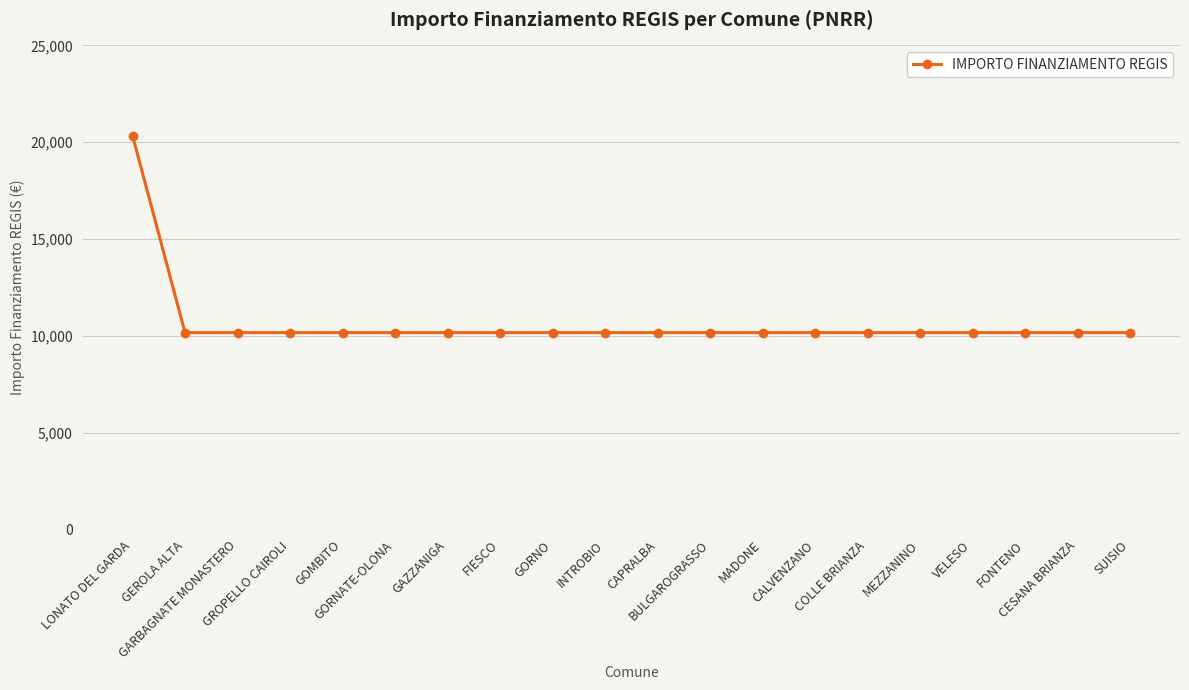

What is the smallest value displayed?

10172